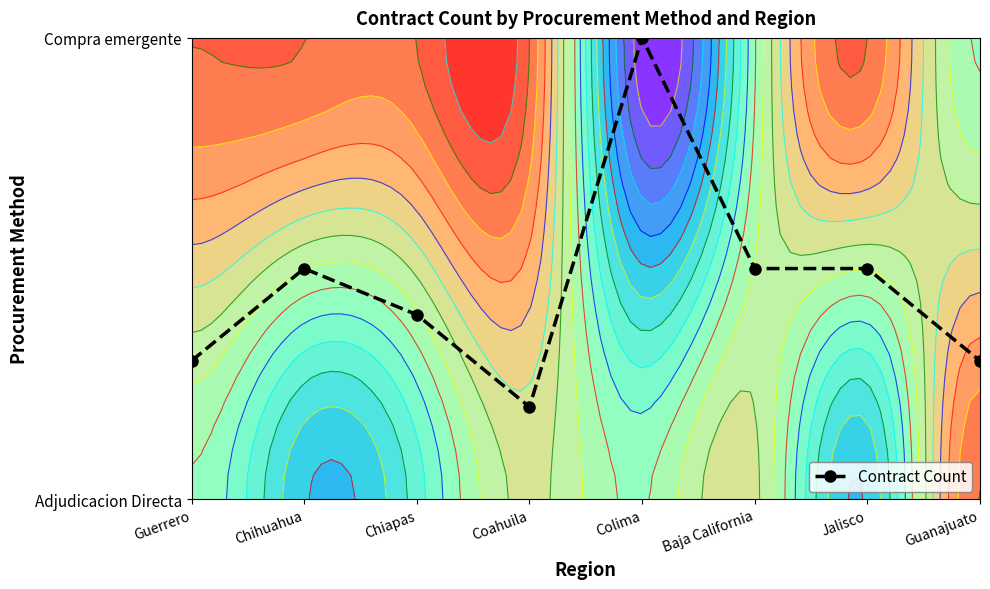

Read the value at Baja California.

0.5